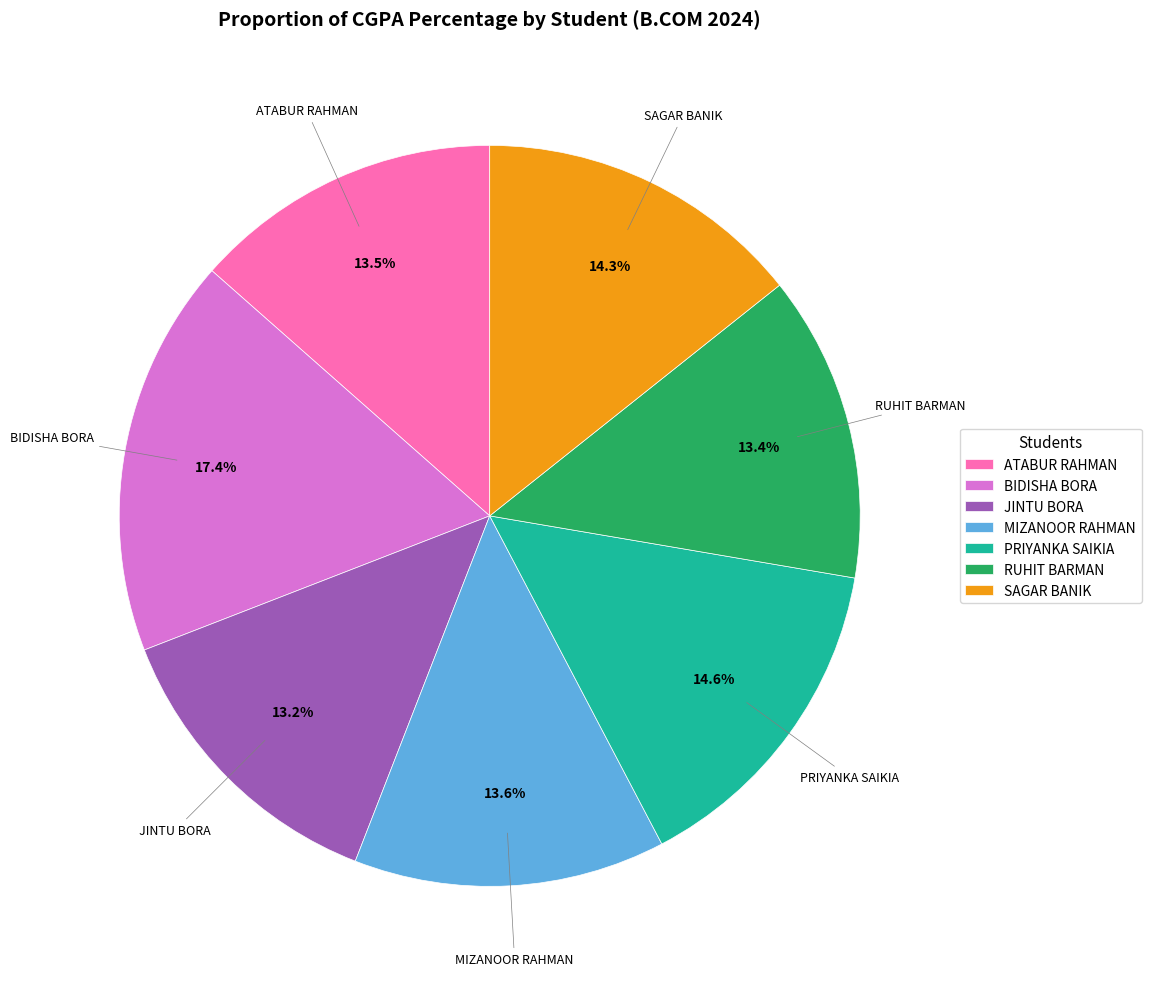

Does SAGAR BANIK represent more than half of the total?

No